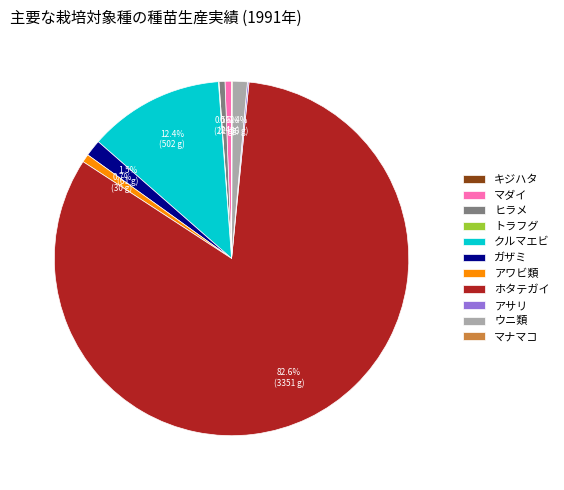

What is the majority slice?

ホタテガイ